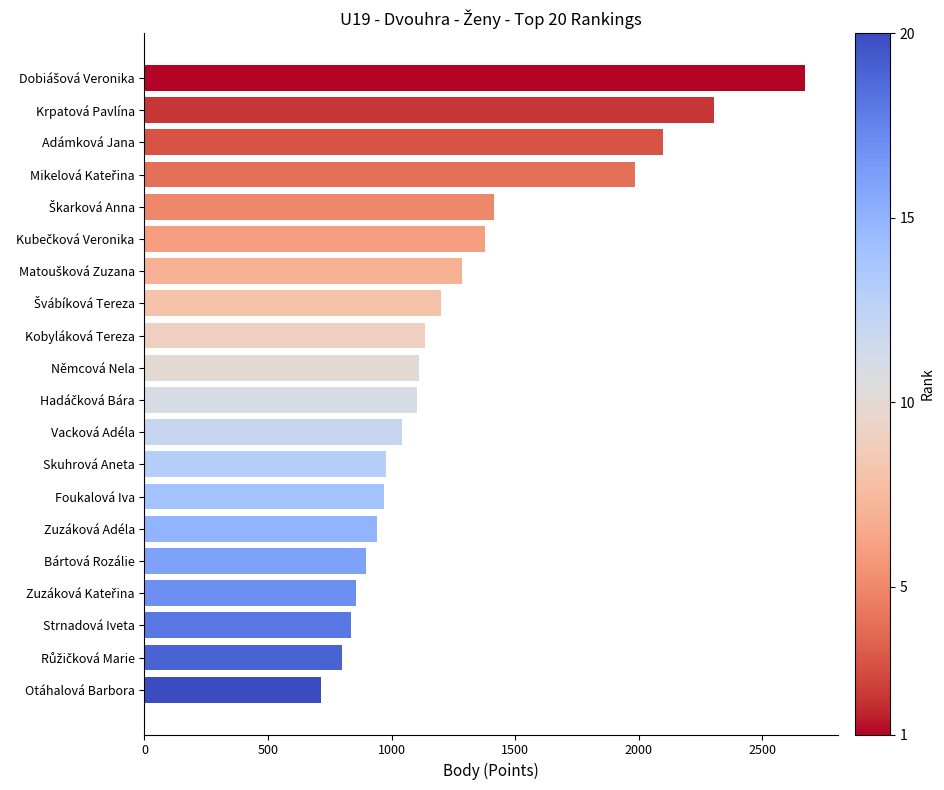

What value does the data have at Němcová Nela, to the nearest 50?

1100